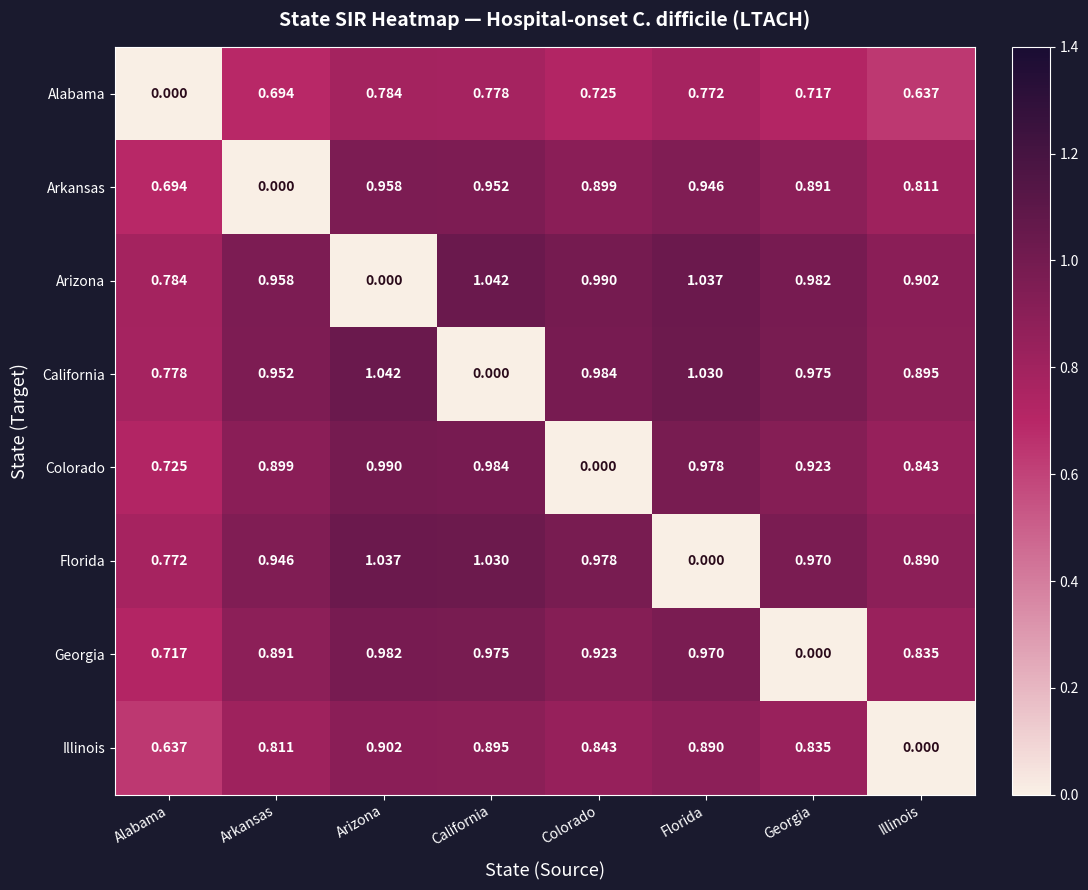

At which label is Colorado closest to 0?

Colorado